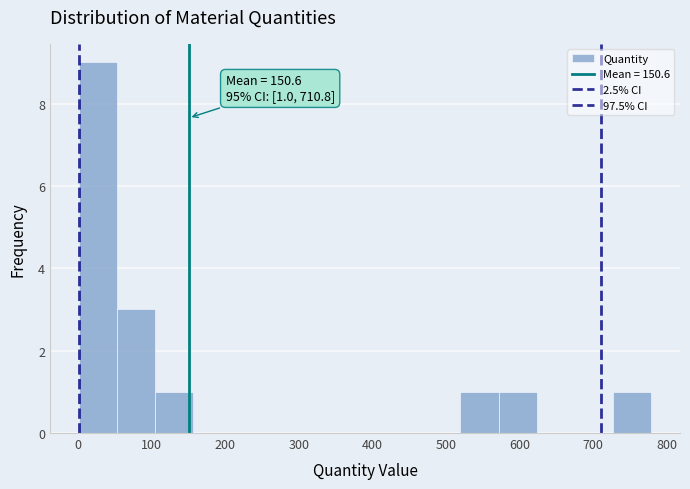

Which range on the x-axis has the tallest bar?

0 to 50